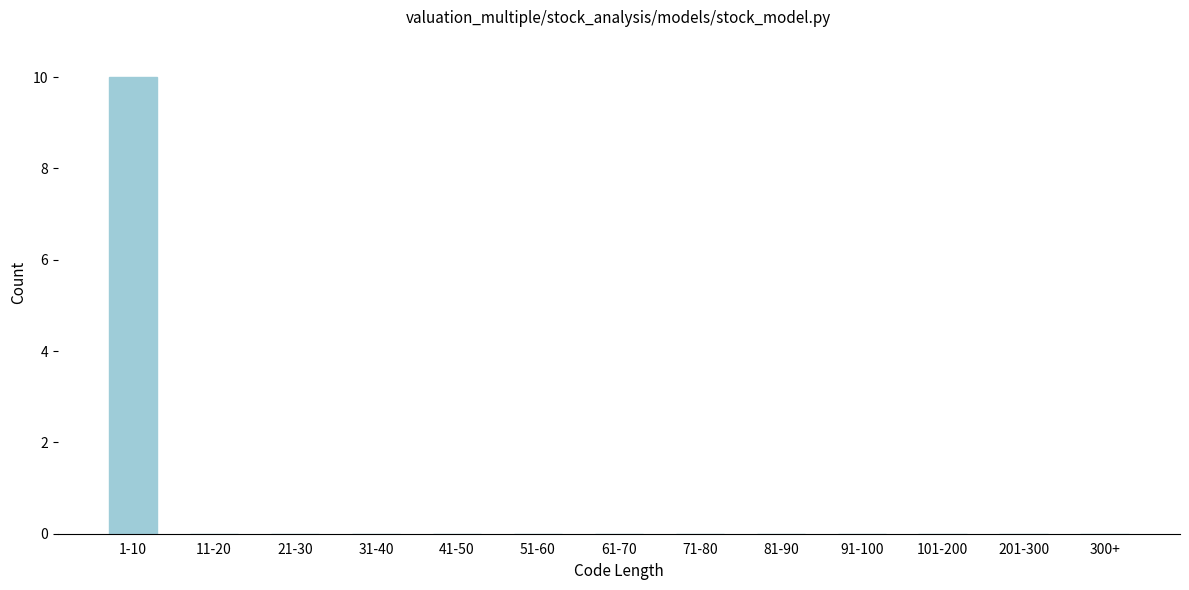

Reading right to left, extract all data points from this chart.

300+=0	201-300=0	101-200=0	91-100=0	81-90=0	71-80=0	61-70=0	51-60=0	41-50=0	31-40=0	21-30=0	11-20=0	1-10=10